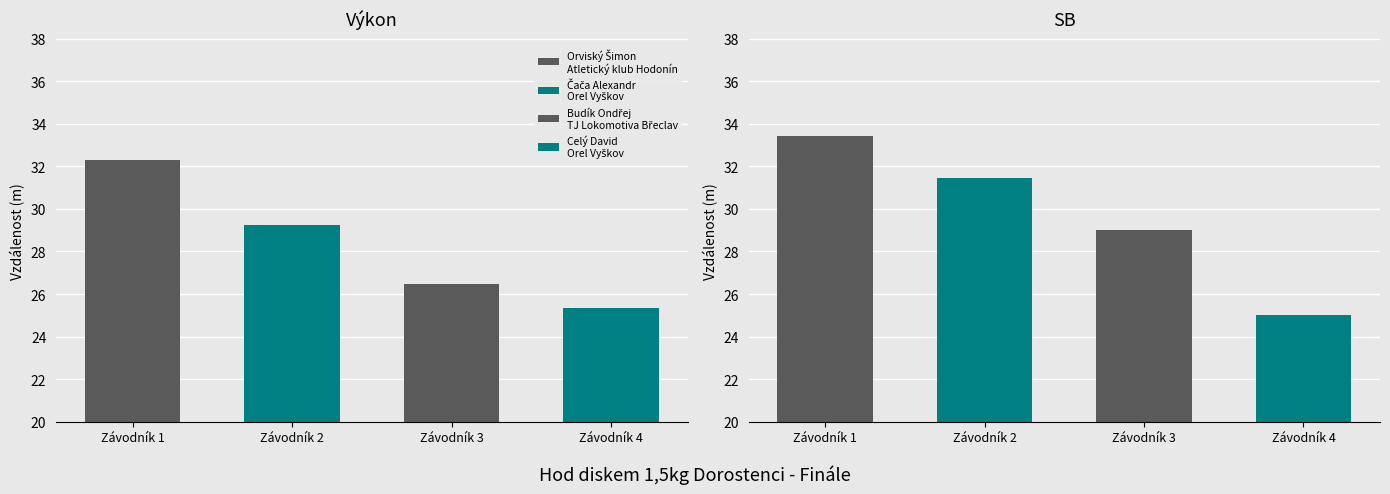

True or false: SB has a value of 29.0 at Budík Ondřej
TJ Lokomotiva Břeclav.

True